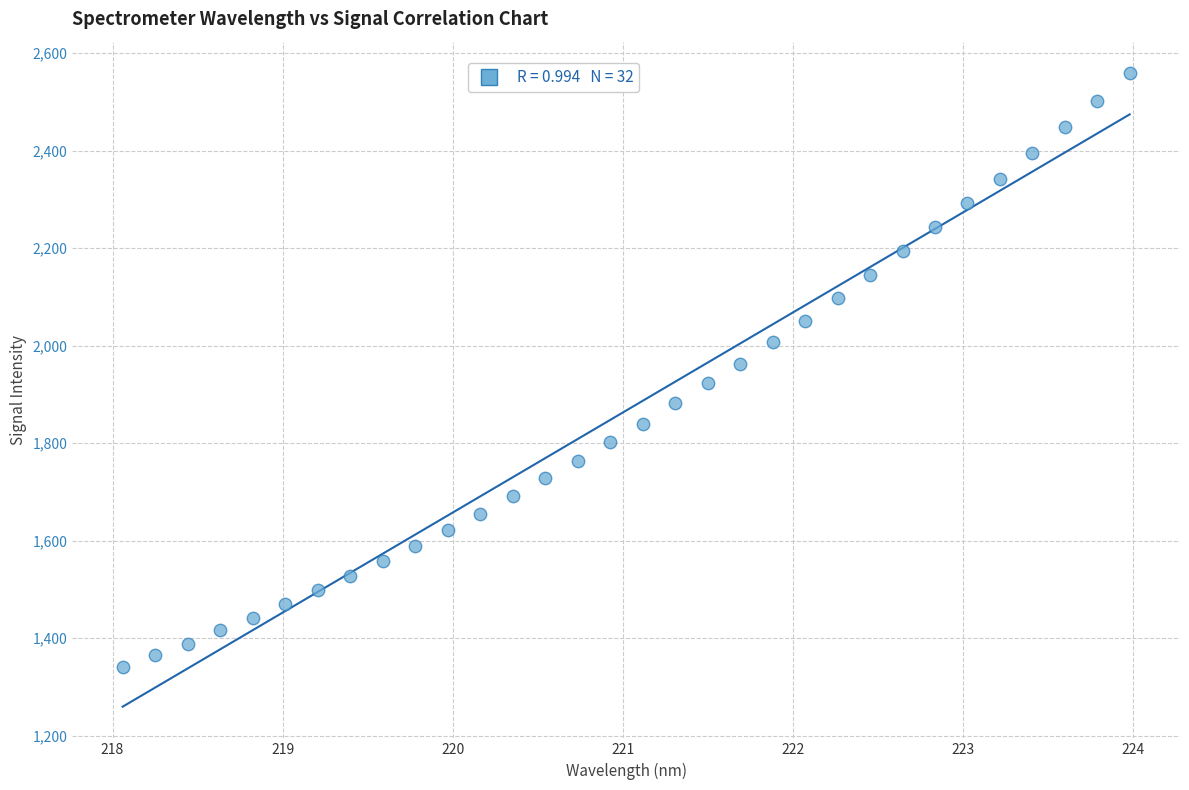

What is the range of X values (max minus min)?

5.9